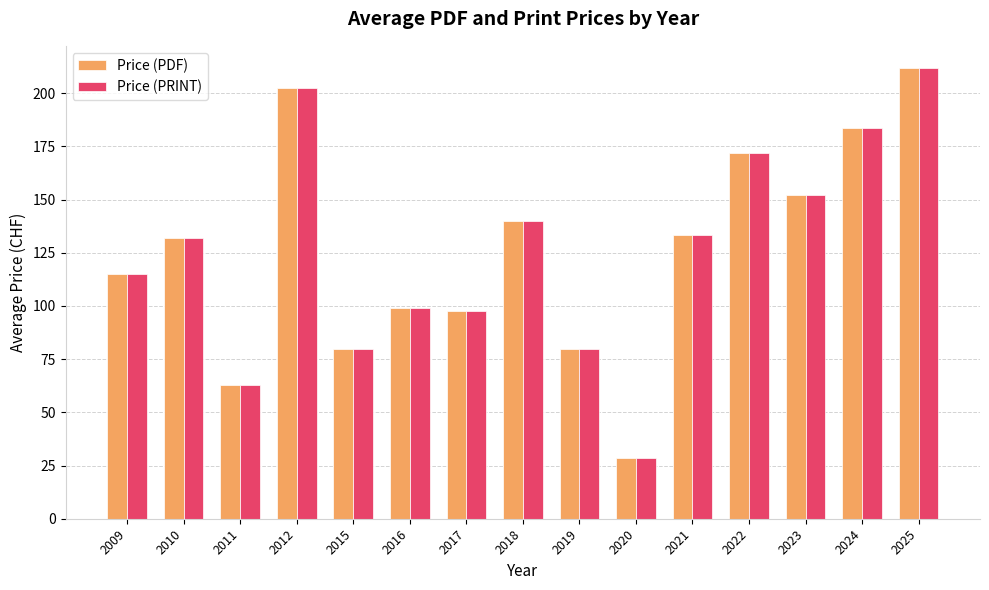

At which label is Price (PDF) closest to 120?

2009